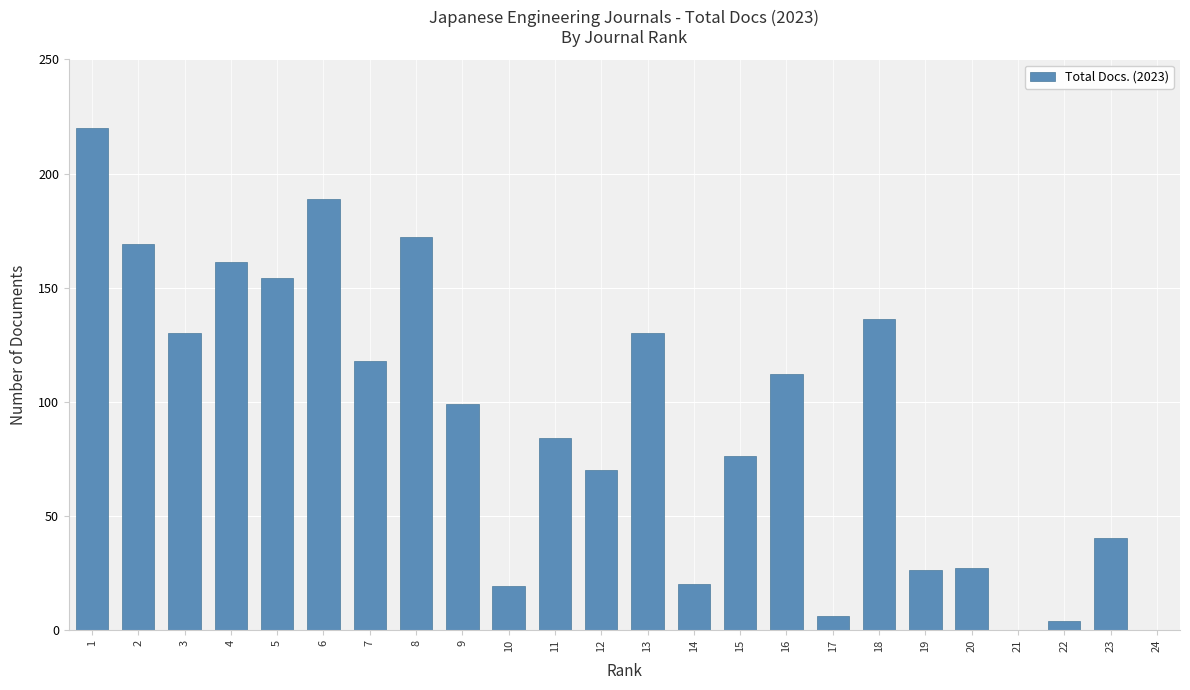

Reading left to right, transcribe all the data shown in this chart.

1=220	2=169	3=130	4=161	5=154	6=189	7=118	8=172	9=99	10=19	11=84	12=70	13=130	14=20	15=76	16=112	17=6	18=136	19=26	20=27	21=0	22=4	23=40	24=0